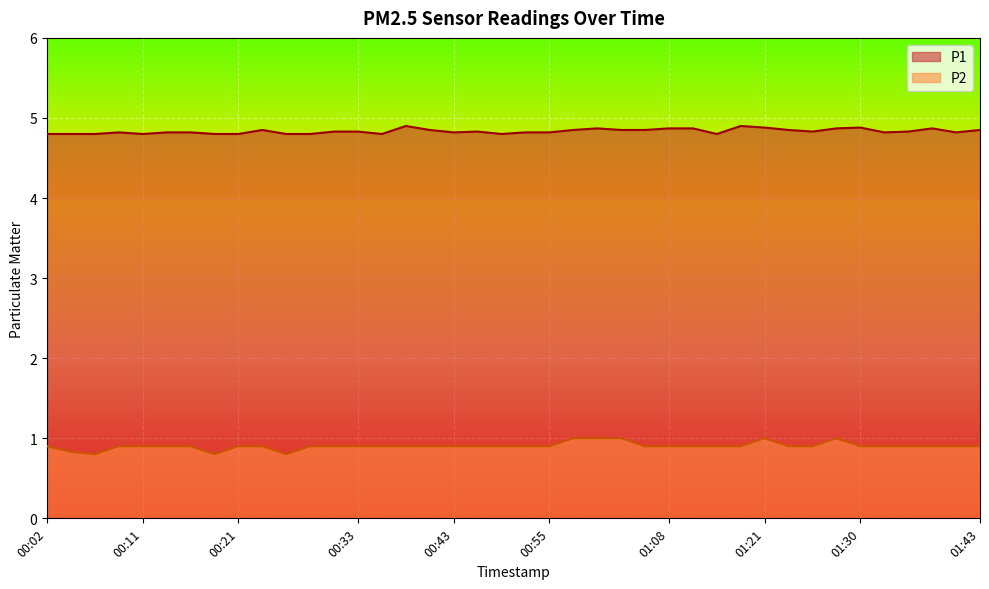

Which series has the largest total across all categories?

P1